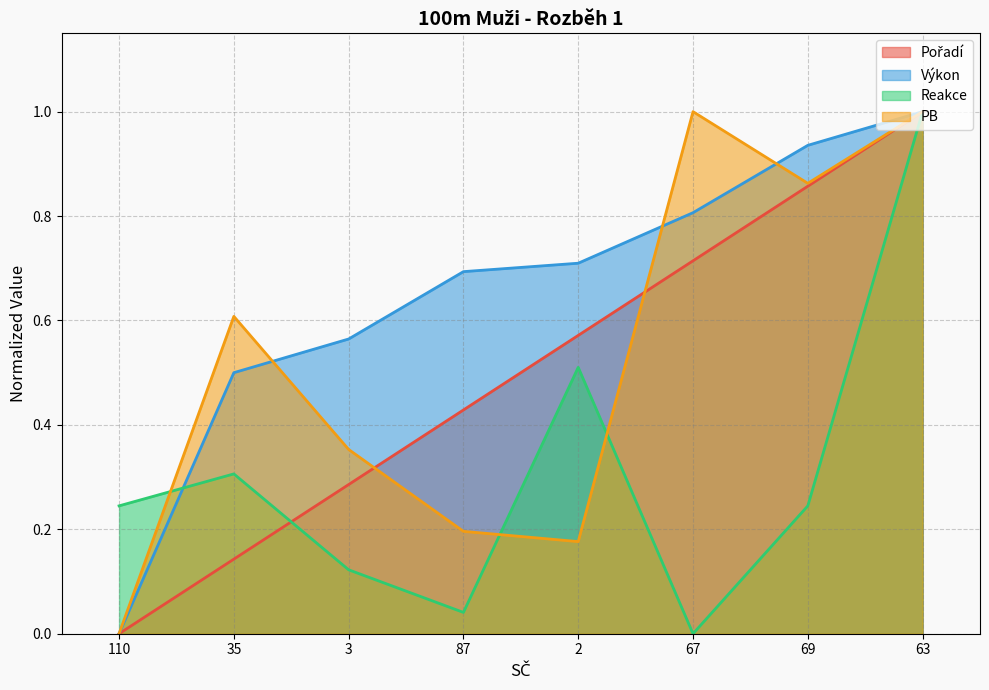

After their last crossing, which series has the higher values: PB or Reakce?

PB